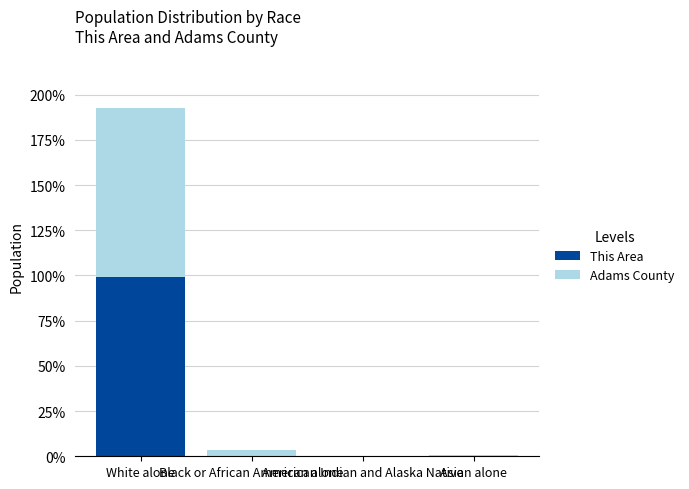

What is the sum of all This Area values?

99.6